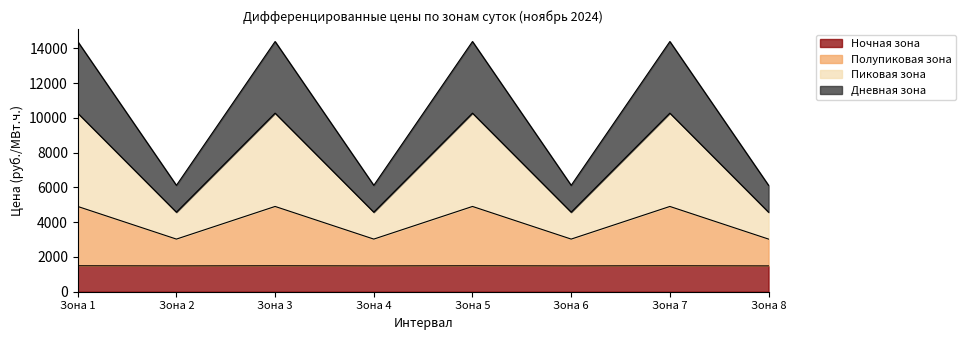

Where is the first local maximum for Дневная зона?

Зона 3